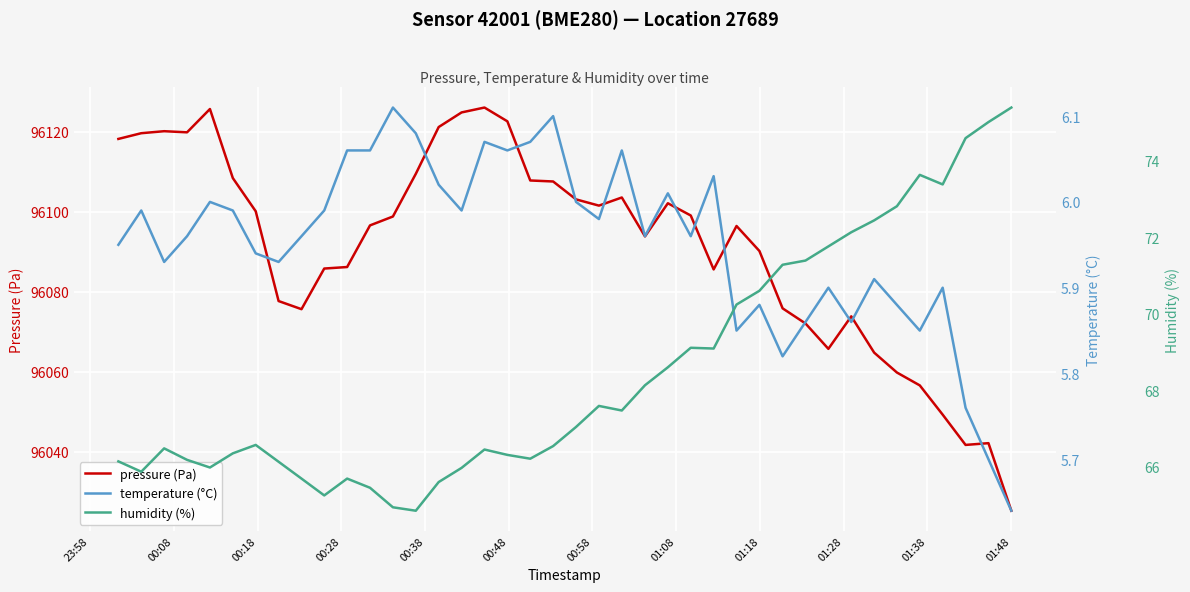

What is the minimum value for pressure (Pa)?

96025.3